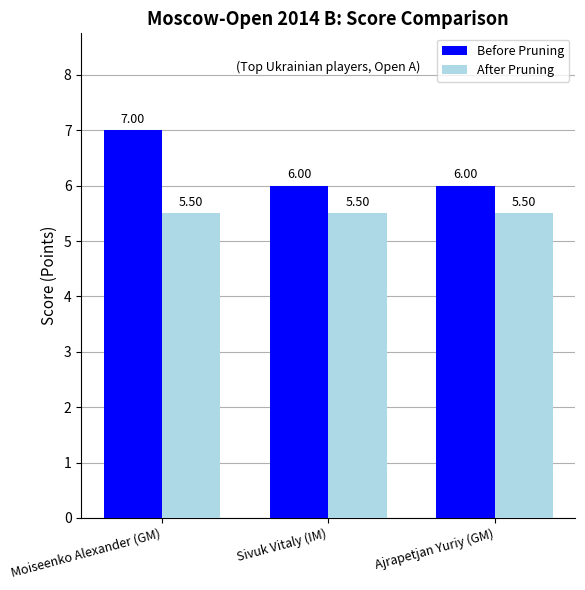

What are all the series names shown in the legend?

Before Pruning, After Pruning